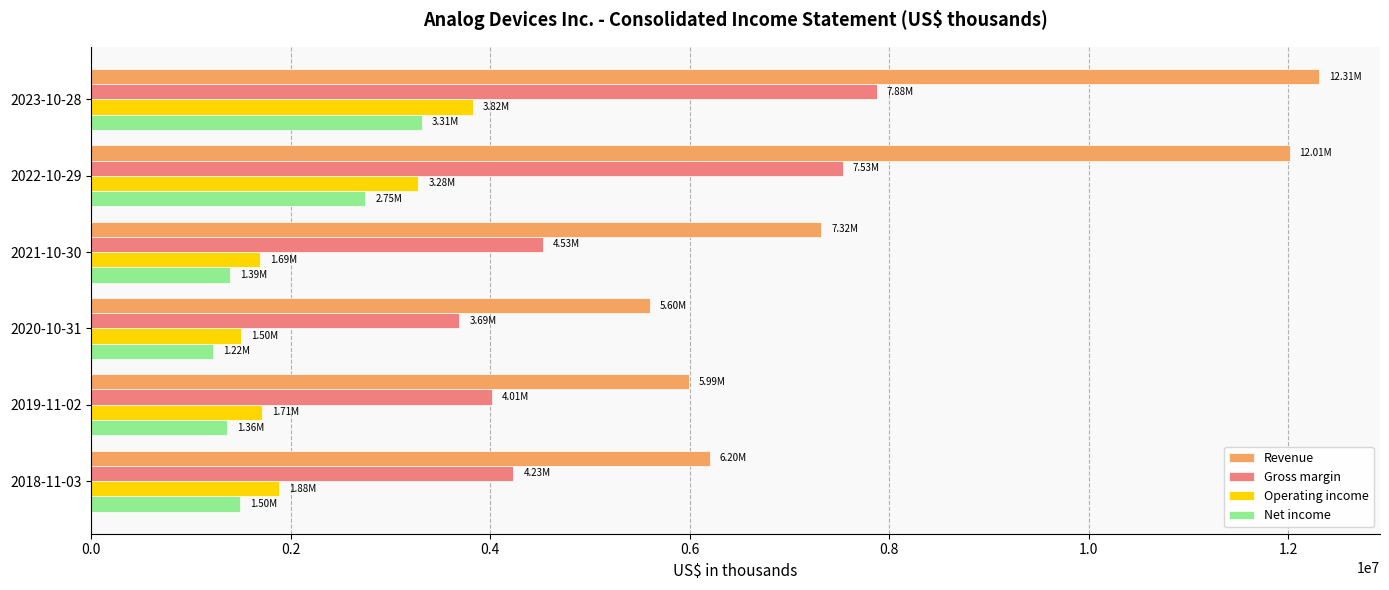

At which label is Operating income closest to 2660678?

2022-10-29